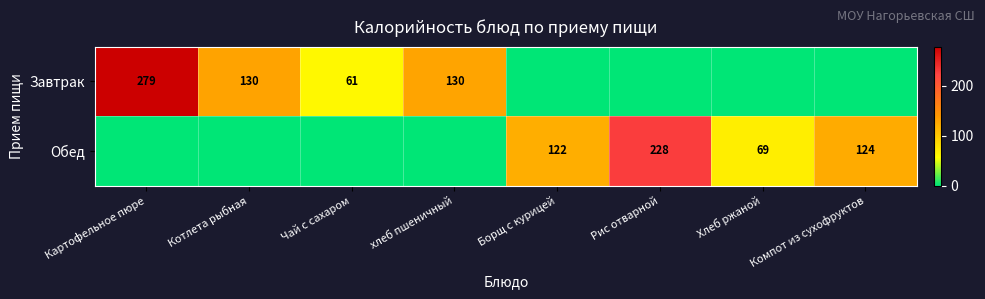

What is the greatest value displayed?

279.0